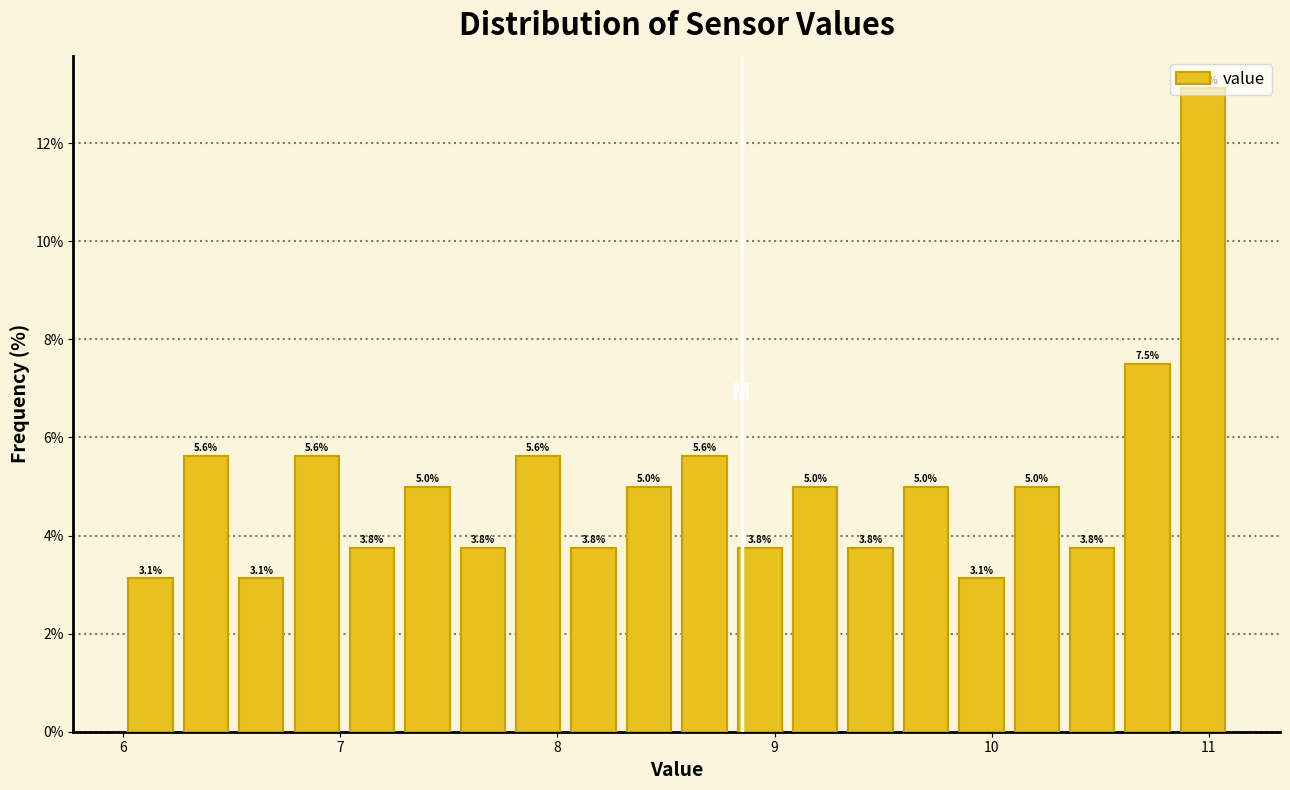

Read against the x-axis, roughly where is the centre of the tallest bar?

11.0